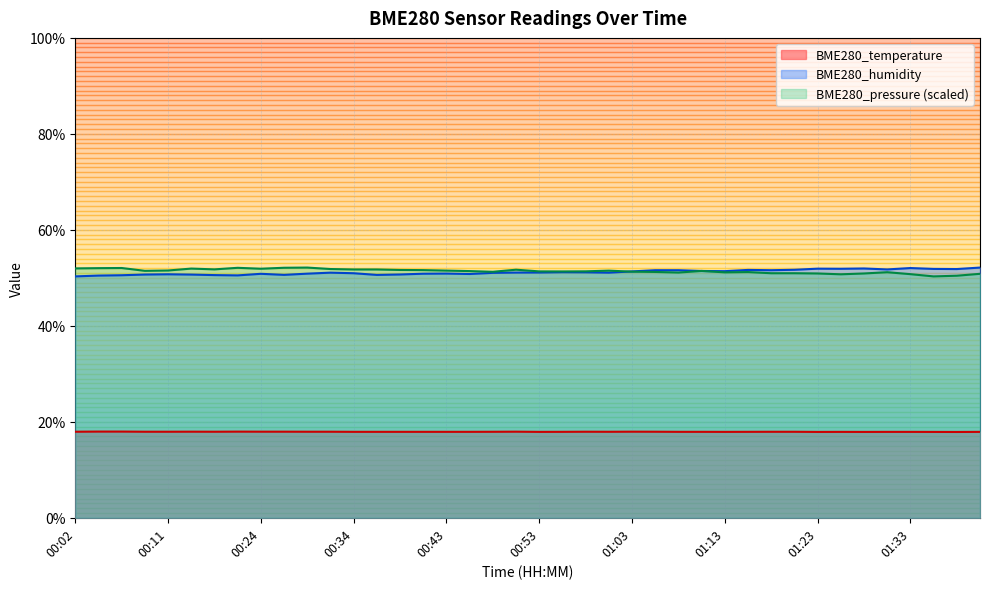

True or false: BME280_temperature has a value of 24.5 at 01:30.

False